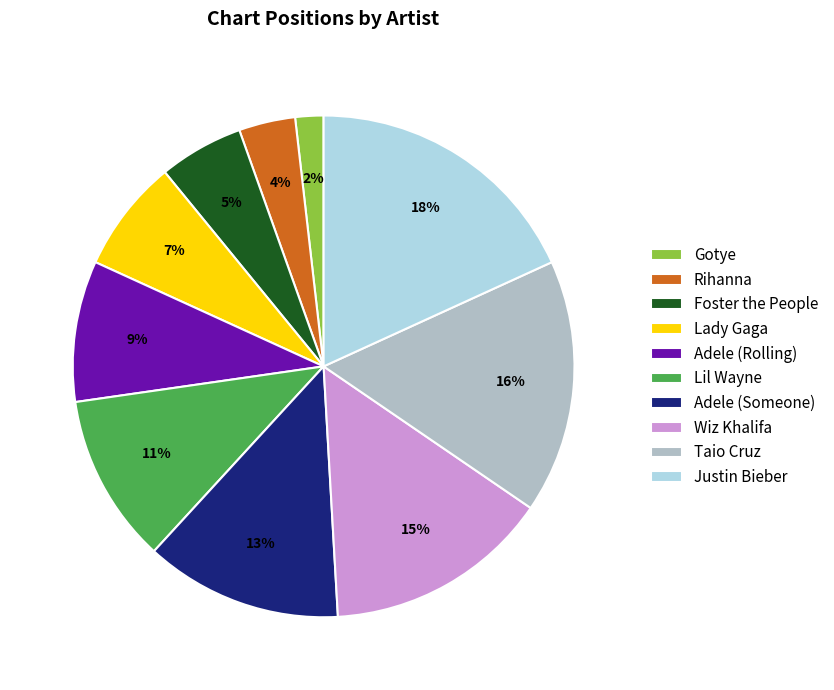

Which slice is the largest?

Justin Bieber